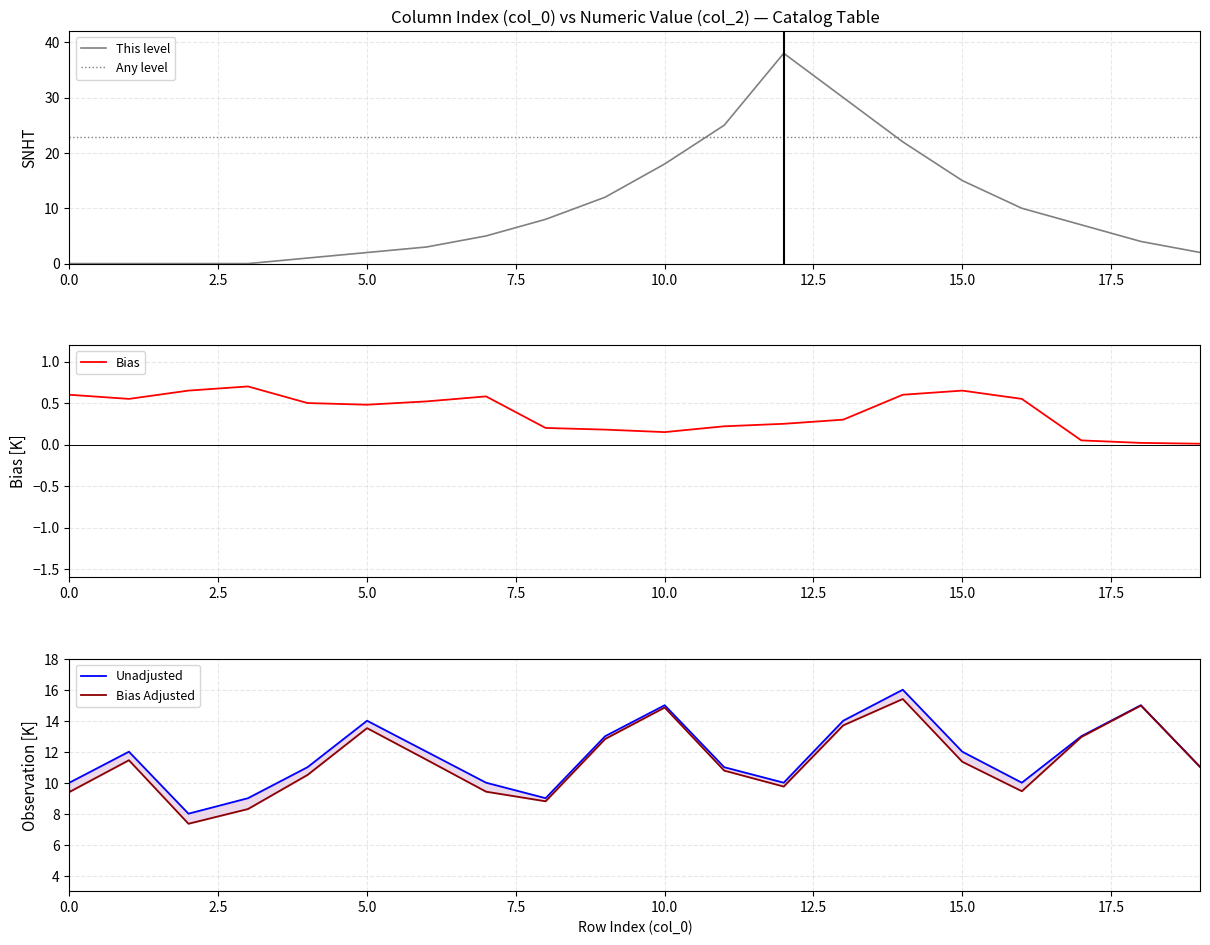

What is the average value of the Bias Adjusted series?

11.4